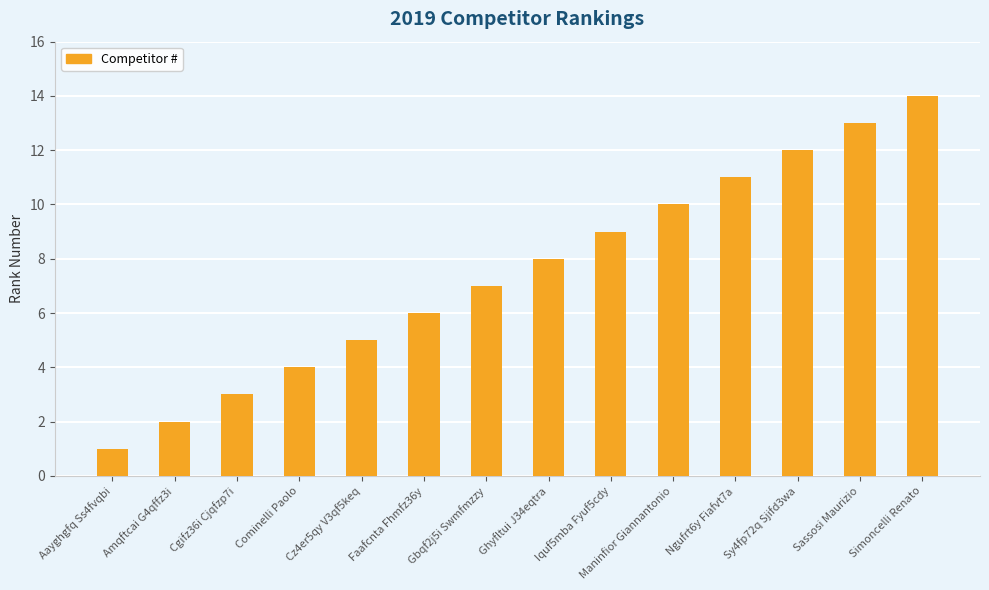

Reading right to left, what are all the values shown in this chart?

Simoncelli Renato=14	Sassosi Maurizio=13	Sy4fp72q Sjifd3wa=12	Ngufrt6y Fiafvt7a=11	Maninfior Giannantonio=10	Iquf5mba Fyuf5cdy=9	Ghyfltui J34eqtra=8	Gbqf2j5i Swmfmzzy=7	Faafcnta Fhmfz36y=6	Cz4er5qy V3qf5keq=5	Cominelli Paolo=4	Cgifz36i Cjqfzp7i=3	Amqftcai G4qffz3i=2	Aayghgfq Ss4fvqbi=1